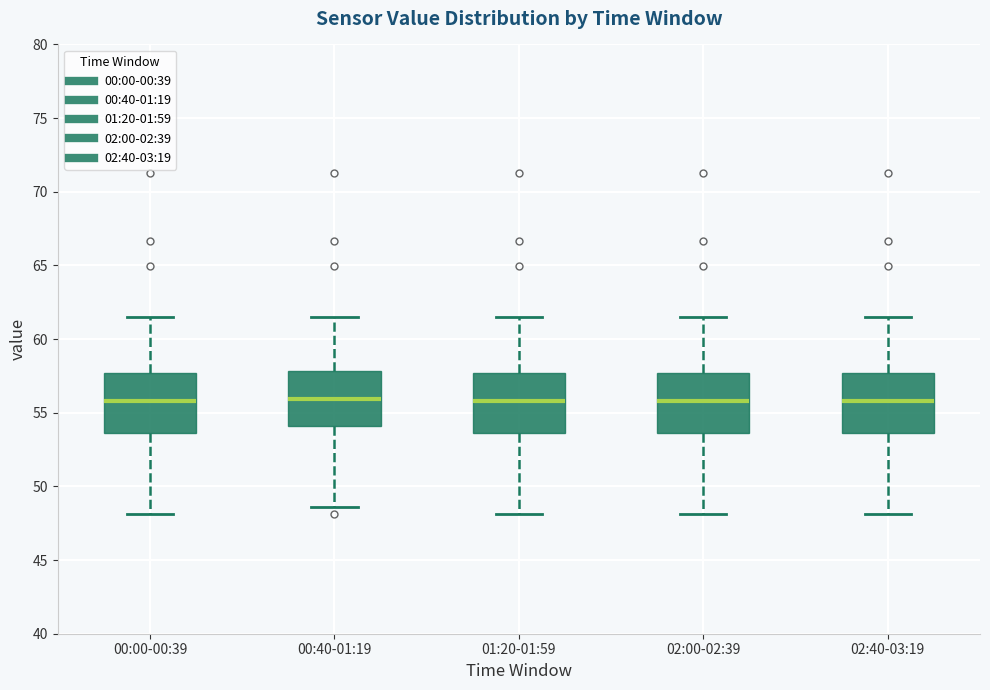

Where does the lower whisker of the box for 02:40-03:19 end on the y-axis? The values are not printed on the chart, so give them approximately, as read against the axis.

48.0